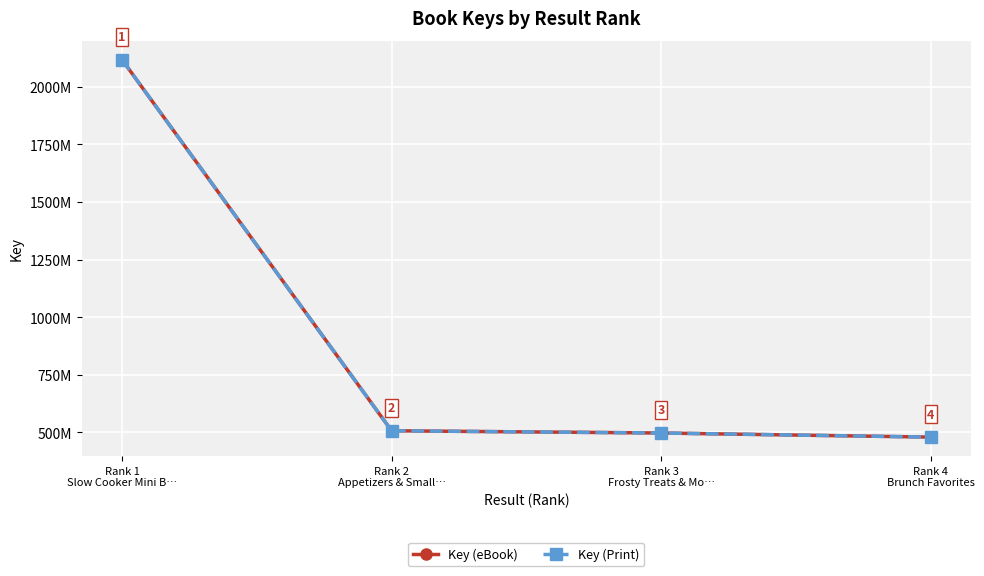

How many data points in Key (eBook) are less than 507404245?

2